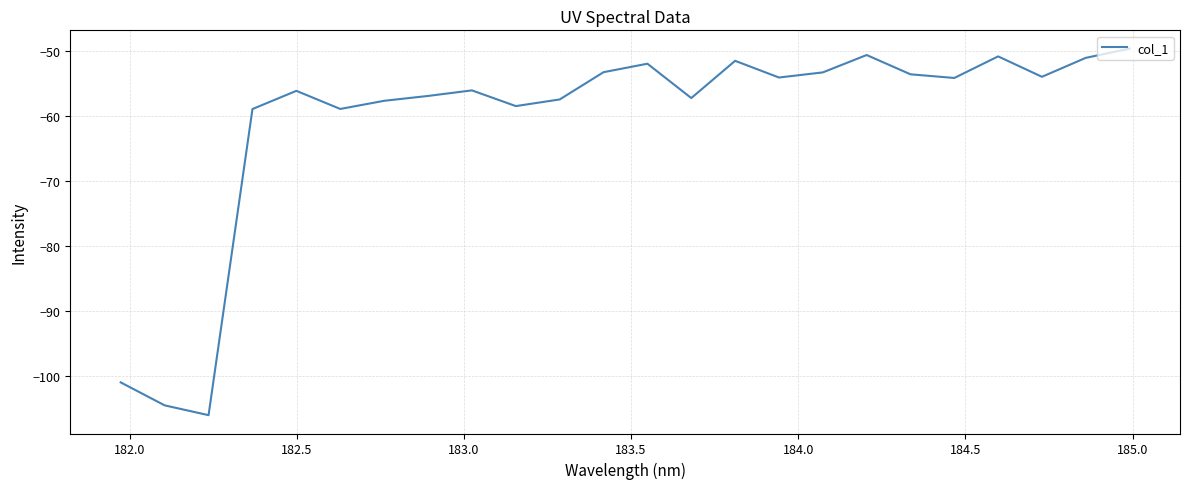

What is the difference between the maximum and minimum values?

56.3